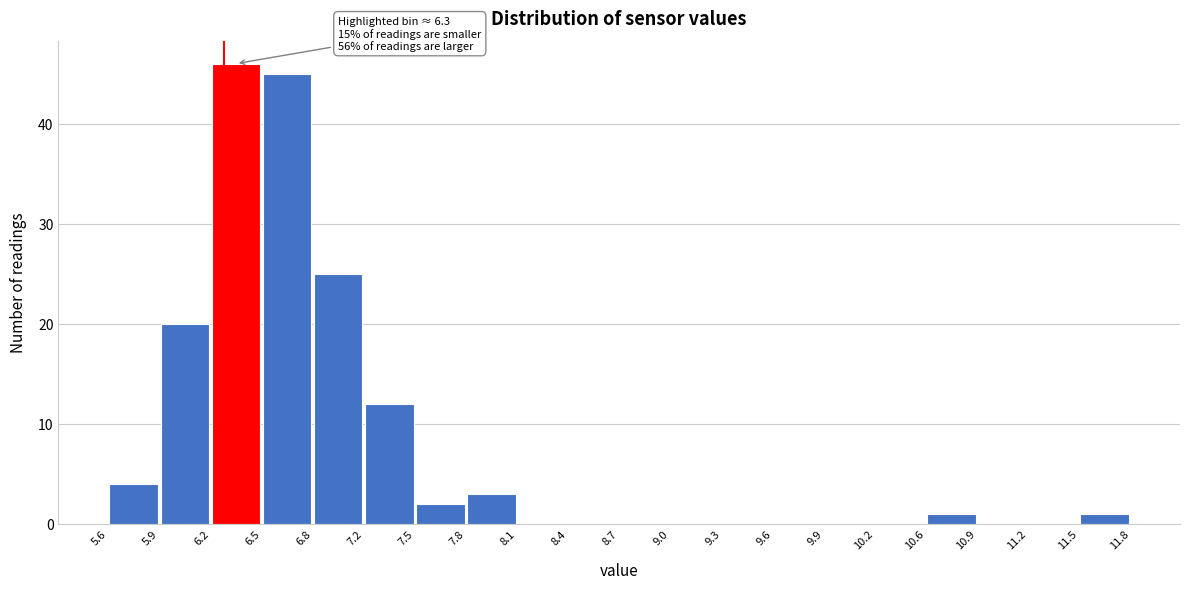

Over which range of the x-axis is the bar tallest?

6.2 to 6.5